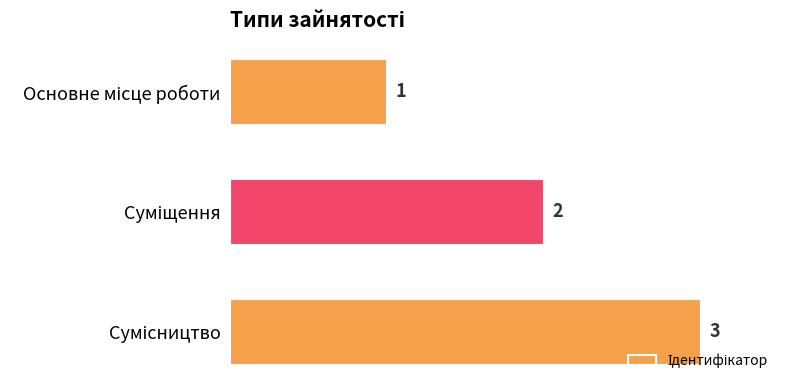

How many values are between 1 and 3?

3